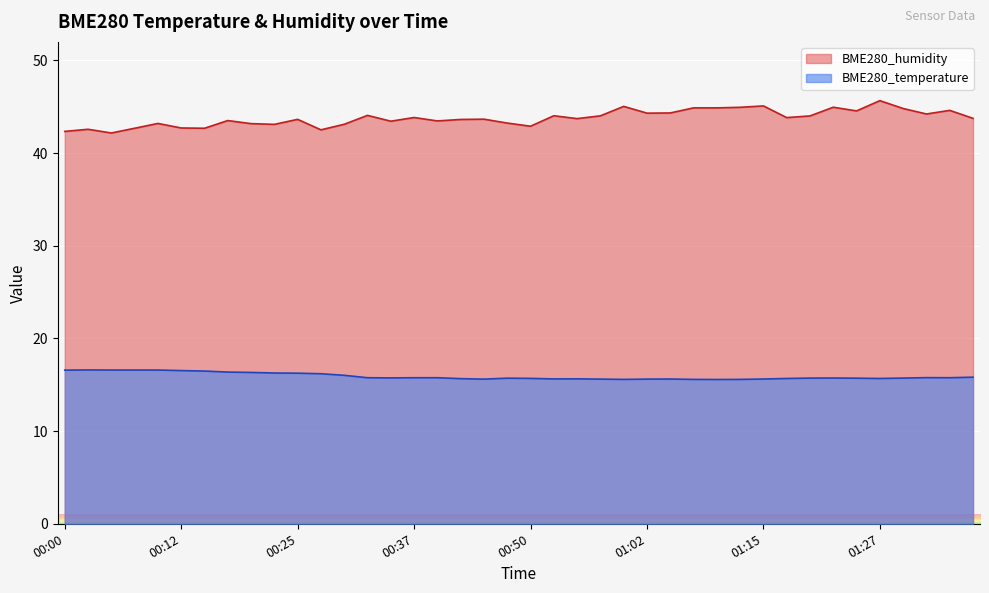

At which category is the sum across all series the highest?

01:27